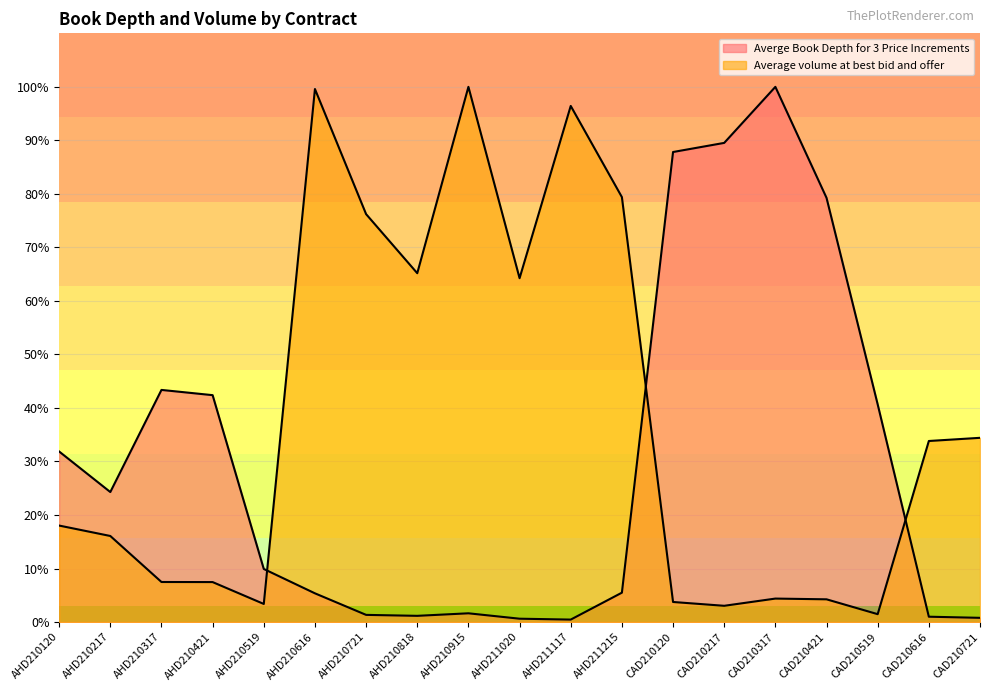

List the series in order of their peak value, highest first.

Averge Book Depth for 3 Price Increments, Average volume at best bid and offer